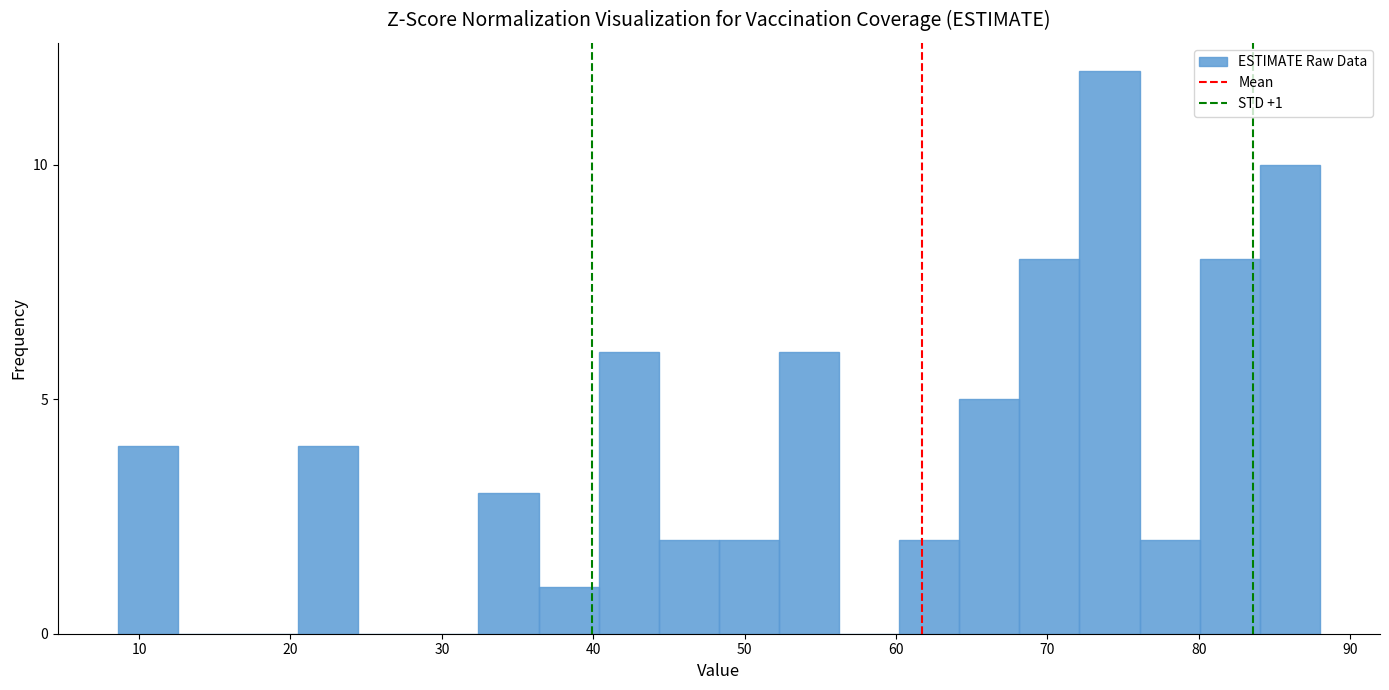

Read against the x-axis, roughly where is the centre of the tallest bar?

74